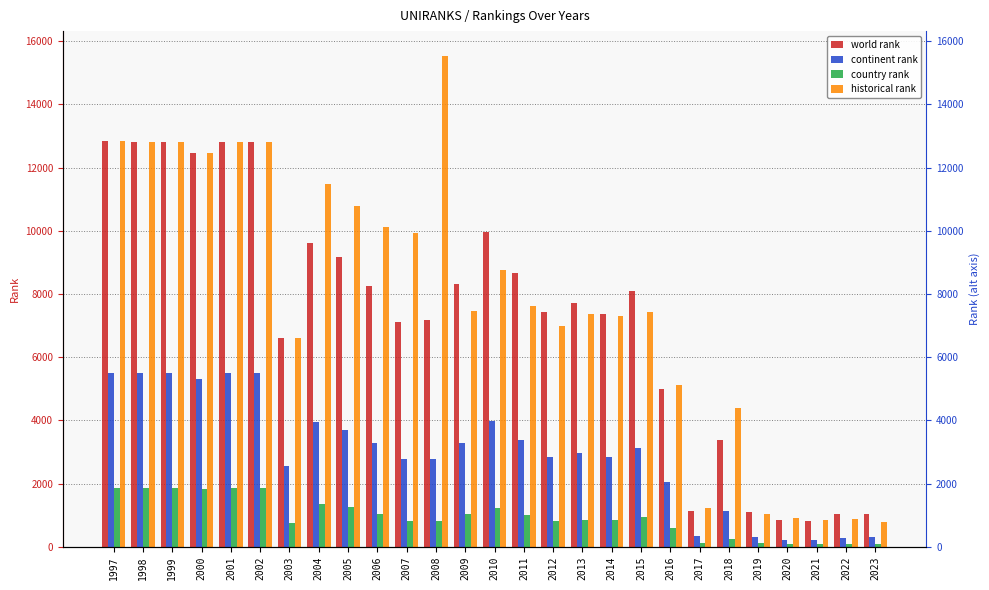

Reading right to left, list all the values displayed in this chart.

world rank: 1033.0	1027.0	816.0	863.0	1087.0	3366.0	1146.0	5009.0	8091.0	7369.0	7708.0	7427.0	8667.0	9973.0	8322.0	7162.0	7108.0	8255.0	9156.0	9628.0	6601.0	12797.0	12809.0	12453.0	12809.0	12809.0	12857.0
continent rank: 298.0	291.0	222.0	227.0	307.0	1131.0	338.0	2060.0	3138.0	2833.0	2956.0	2840.0	3381.0	3987.0	3276.0	2777.0	2783.0	3271.0	3711.0	3936.0	2572.0	5487.0	5492.0	5316.0	5492.0	5492.0	5509.0
country rank: 100.0	101.0	95.0	102.0	114.0	247.0	110.0	579.0	946.0	833.0	858.0	826.0	1016.0	1223.0	1026.0	803.0	827.0	1044.0	1265.0	1355.0	746.0	1869.0	1871.0	1826.0	1871.0	1871.0	1874.0
historical rank: 779.4	870.4	851.4	907.8	1050.0	4386.3	1241.0	5131.3	7446.3	7306.0	7375.7	6975.3	7624.7	8751.0	7467.7	15543.5	9936.0	10120.0	10775.0	11495.5	6601.0	12797.0	12809.0	12453.0	12809.0	12809.0	12857.0